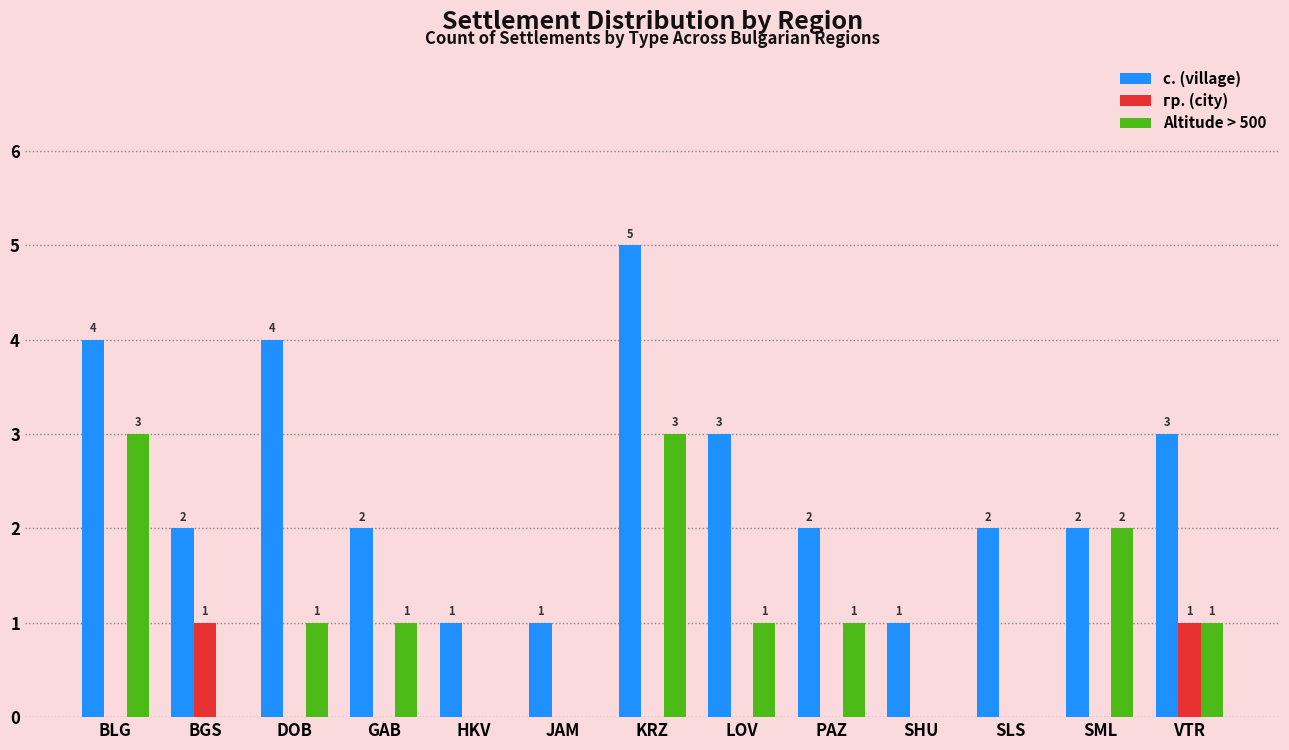

Reading right to left, extract all data points from this chart.

с. (village): 3	2	2	1	2	3	5	1	1	2	4	2	4
гр. (city): 1	0	0	0	0	0	0	0	0	0	0	1	0
Altitude > 500: 1	2	0	0	1	1	3	0	0	1	1	0	3